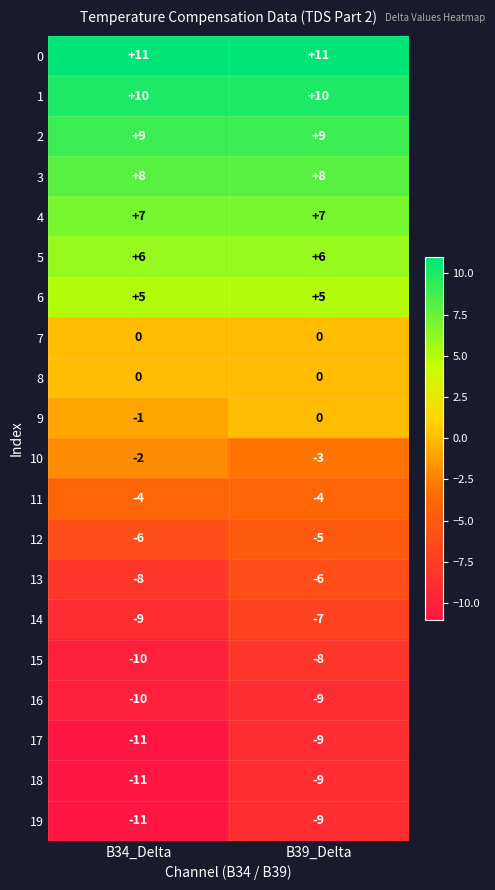

True or false: 2 has a value of 2 at B39_Delta.

False